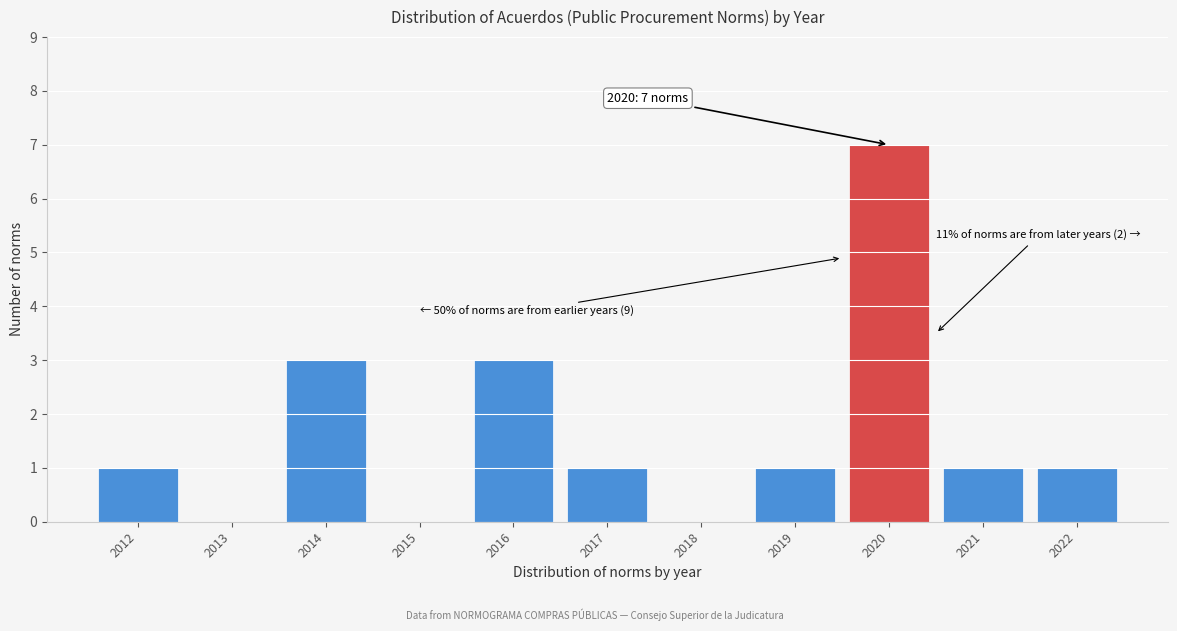

Reading left to right, transcribe all the data shown in this chart.

2012=1	2013=0	2014=3	2015=0	2016=3	2017=1	2018=0	2019=1	2020=7	2021=1	2022=1